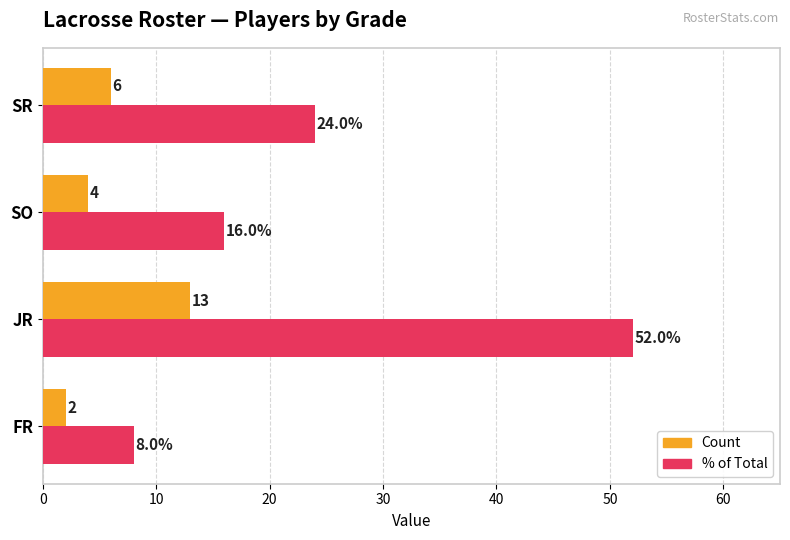

At which label is % of Total closest to 30?

SR